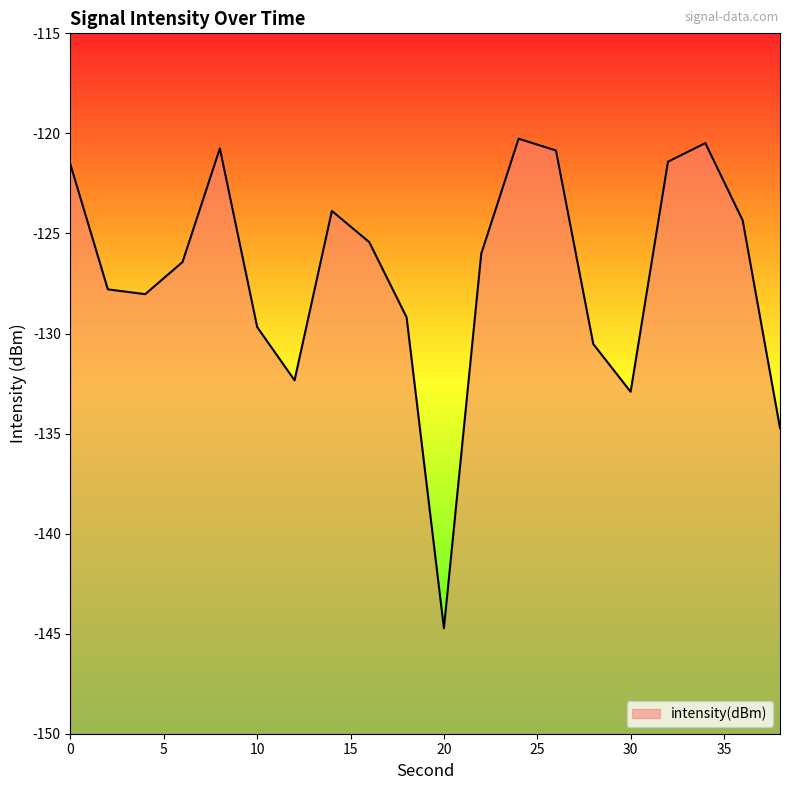

True or false: the data has more than 0 interior local peaks.

True